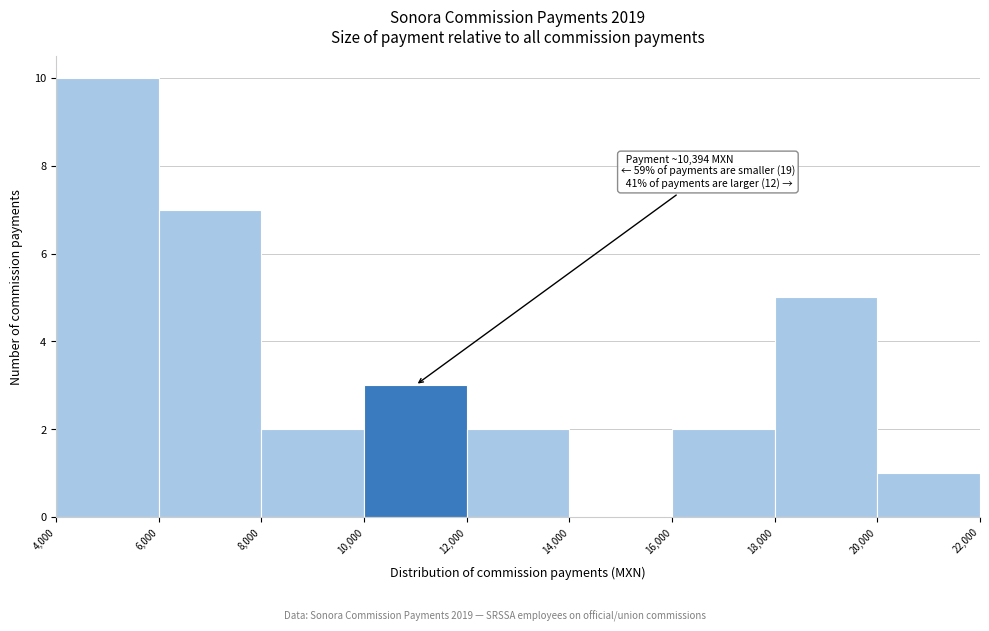

Which range on the x-axis has the tallest bar?

4,000 to 6,000